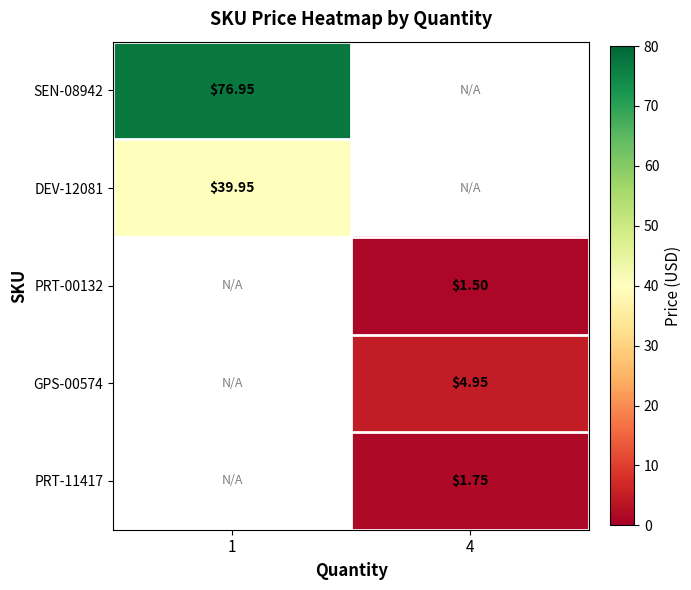

Is it true that row_0 equals 34.0 at 1?

False